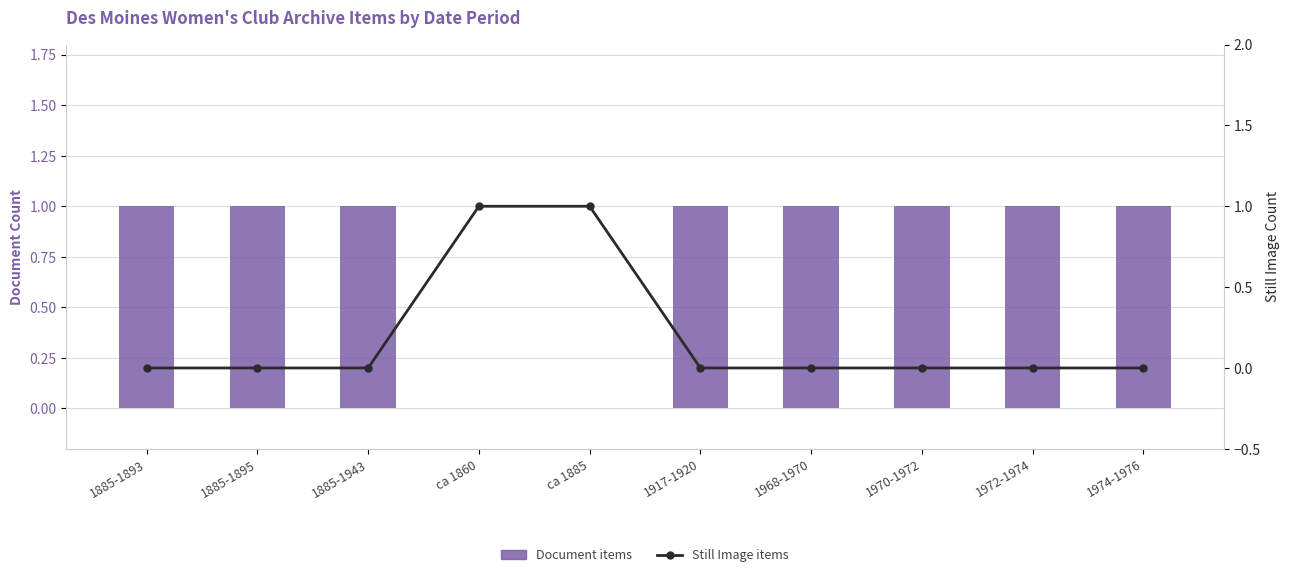

What is the label of the 5th bar from the right?

1917-1920